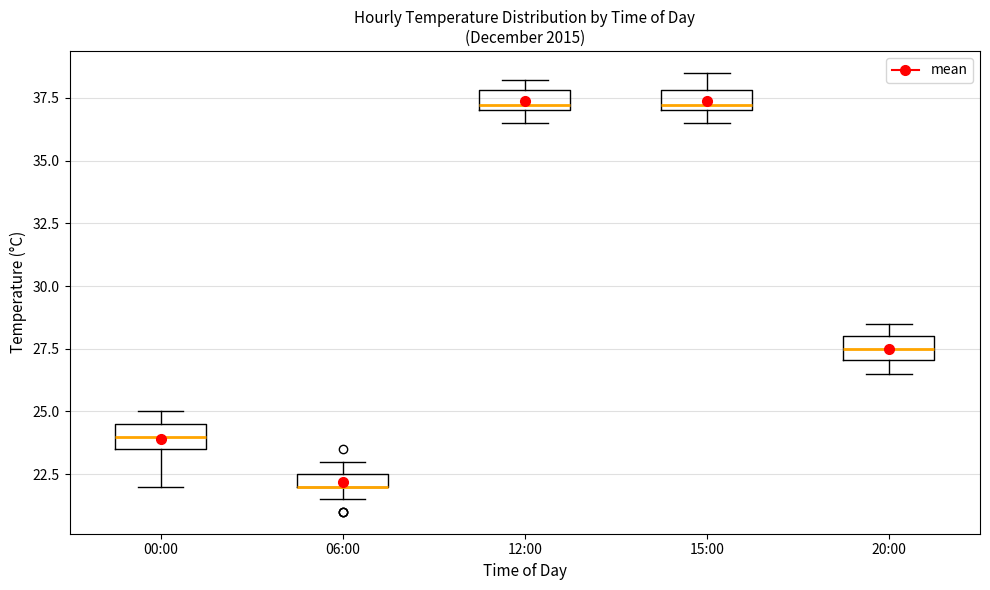

Where is the upper edge of the box for 12:00 on the y-axis? The values are not printed on the chart, so give them approximately, as read against the axis.

38.0